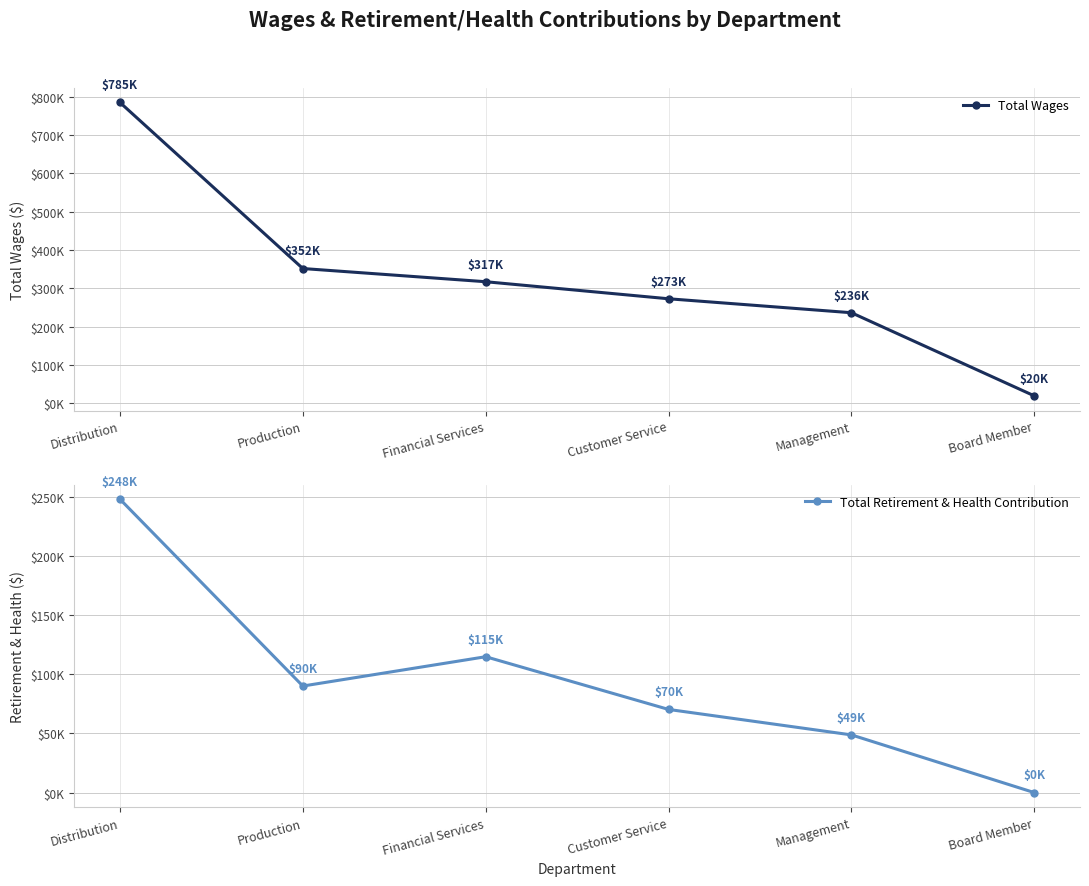

At which label does Total Wages first exceed 317276?

Distribution